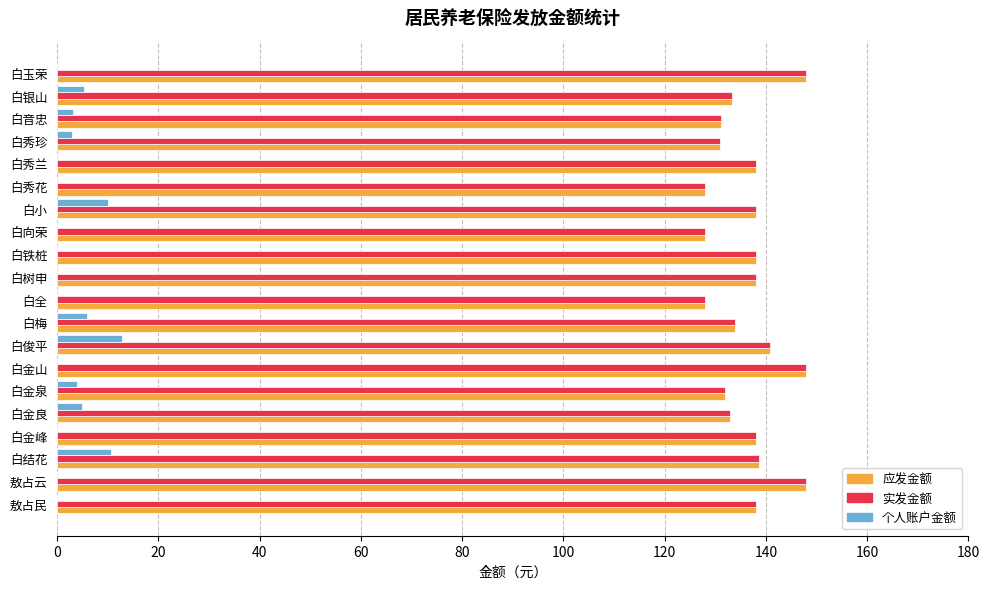

What is the highest value of the 应发金额 series?

148.0